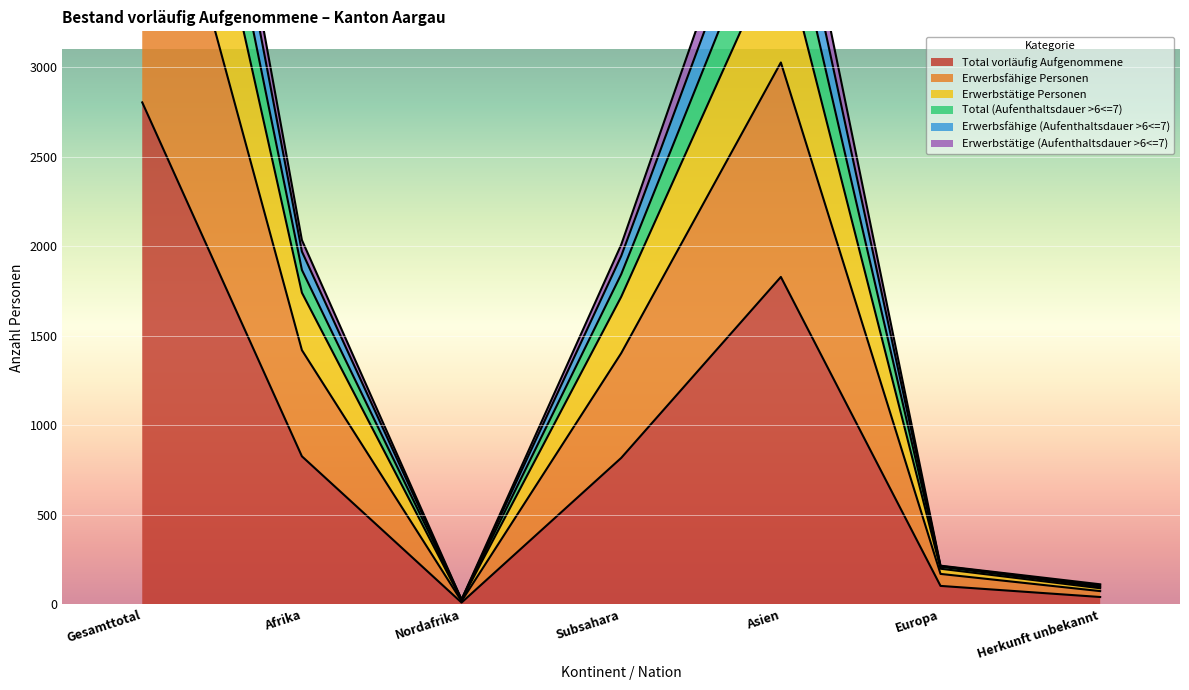

How many categories are shown in the chart?

7